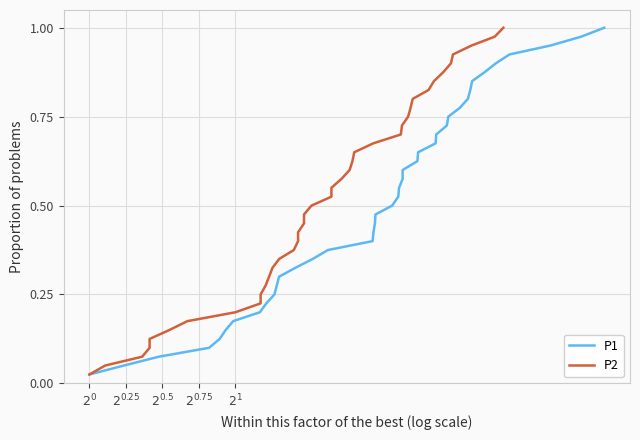

True or false: P2 and P1 intersect in this chart.

False